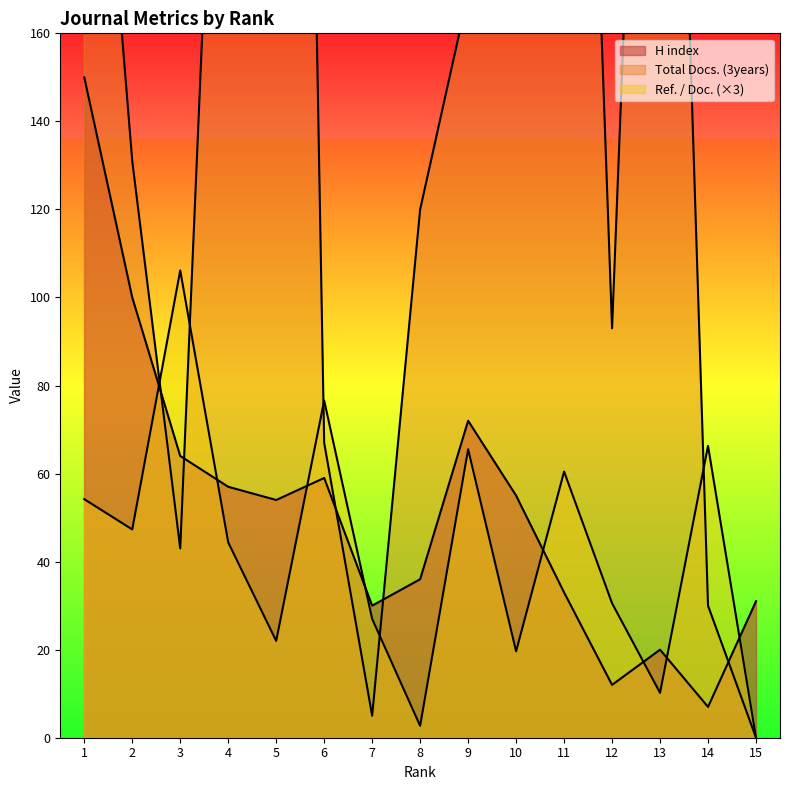

What are all the series names shown in the legend?

H index, Total Docs. (3years), Ref. / Doc.